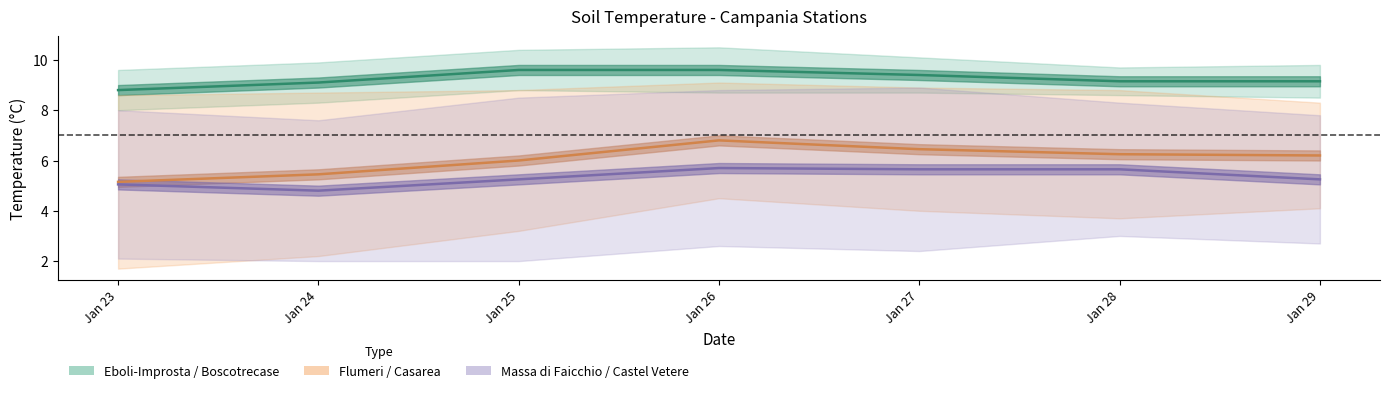

Is it true that Massa di Faicchio equals 11.3 at 2023-01-25?

False